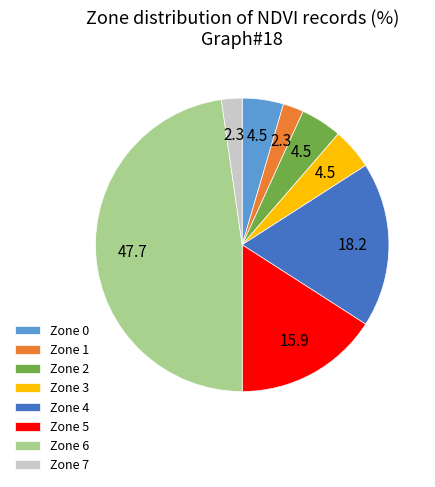

How many slices are in this pie chart?

8